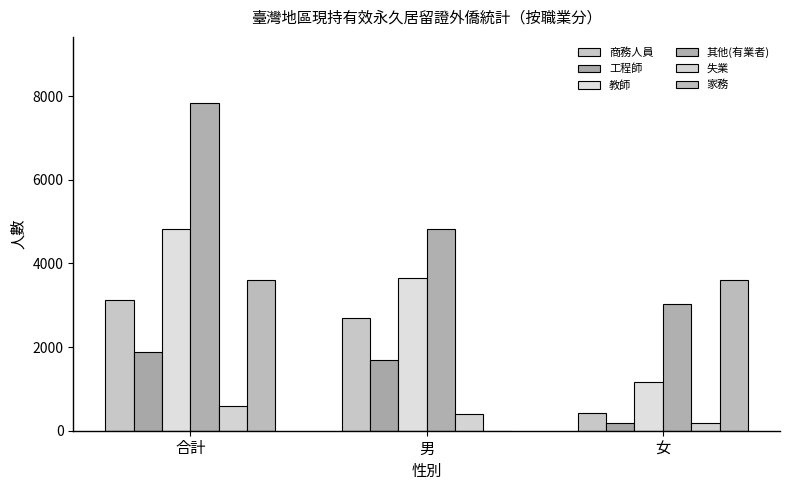

How many values in 家務 are above zero?

2